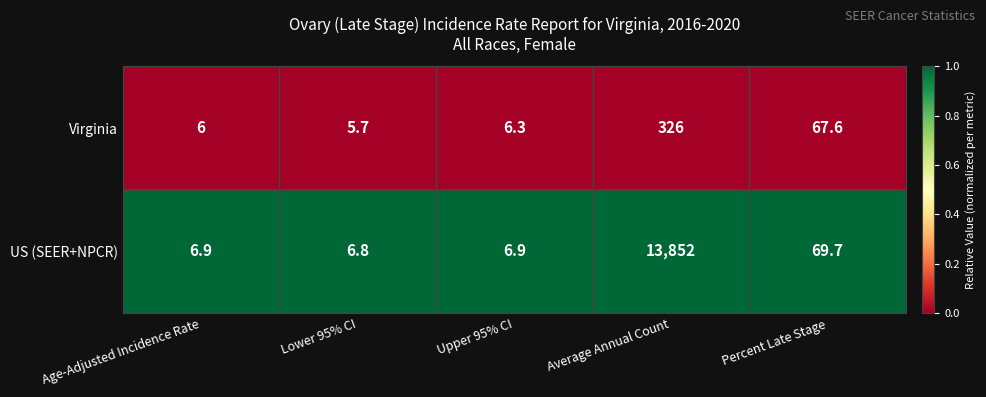

What is the sum of all Virginia values?

411.6